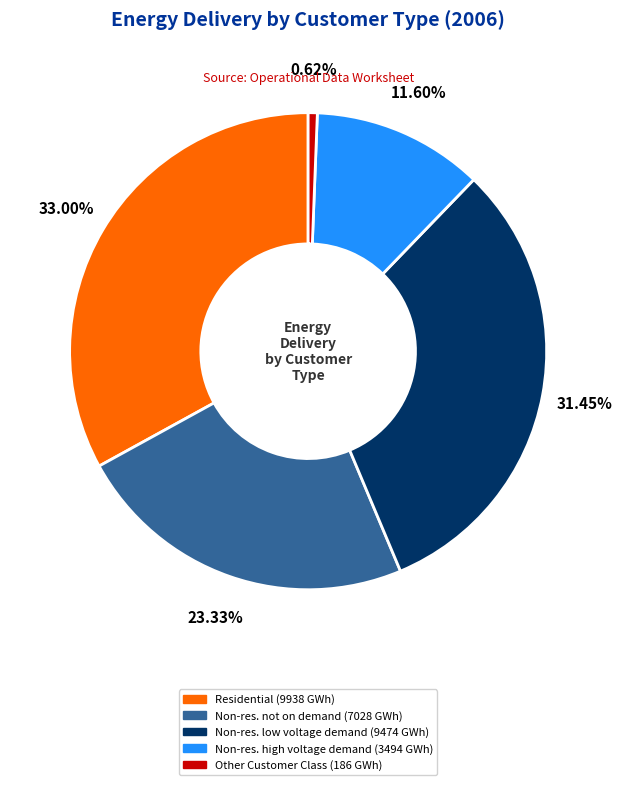

Count the number of slices in the pie.

5